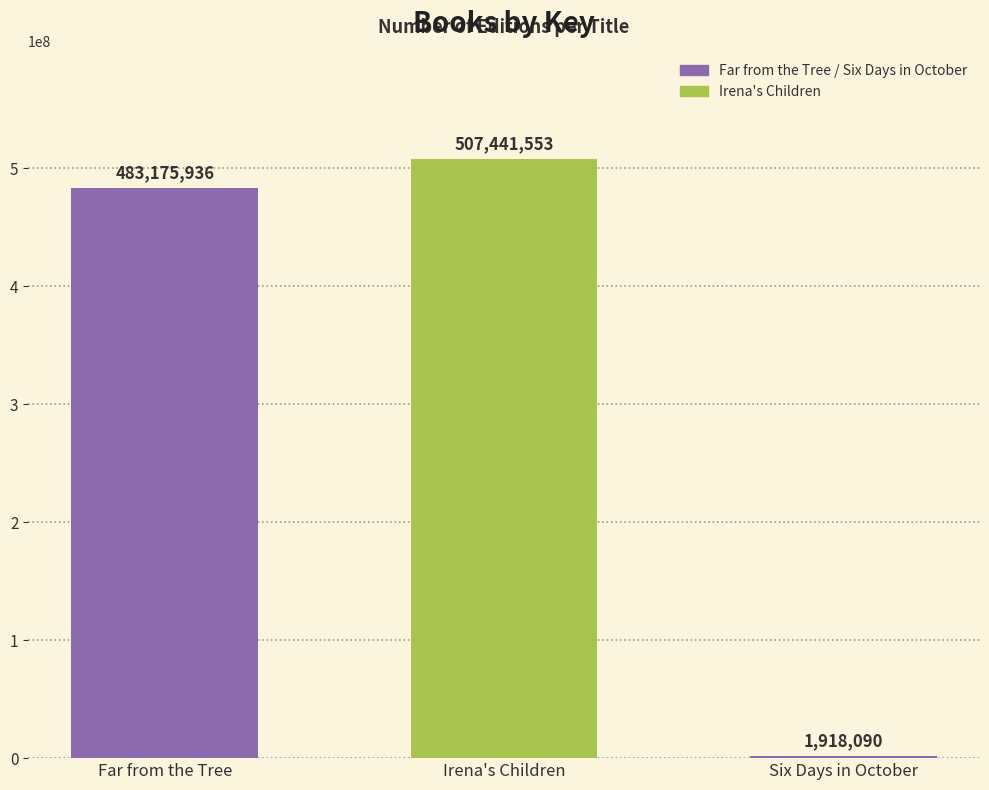

Reading right to left, extract all data points from this chart.

1918090	507441553	483175936